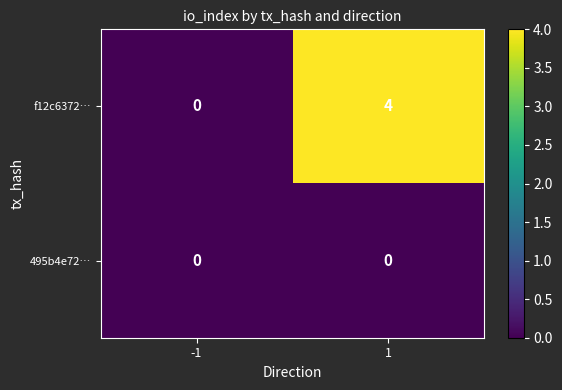

Reading left to right, list all the values displayed in this chart.

f12c6372…: -1=0	1=4
495b4e72…: -1=0	1=0